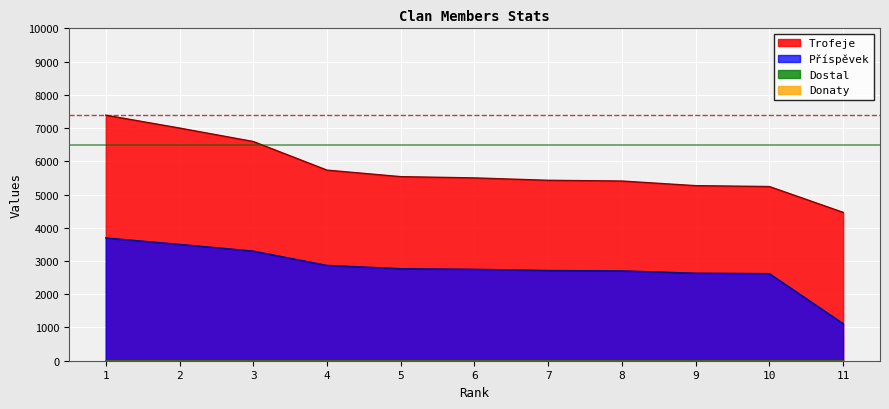

At which category is the sum across all series the highest?

1